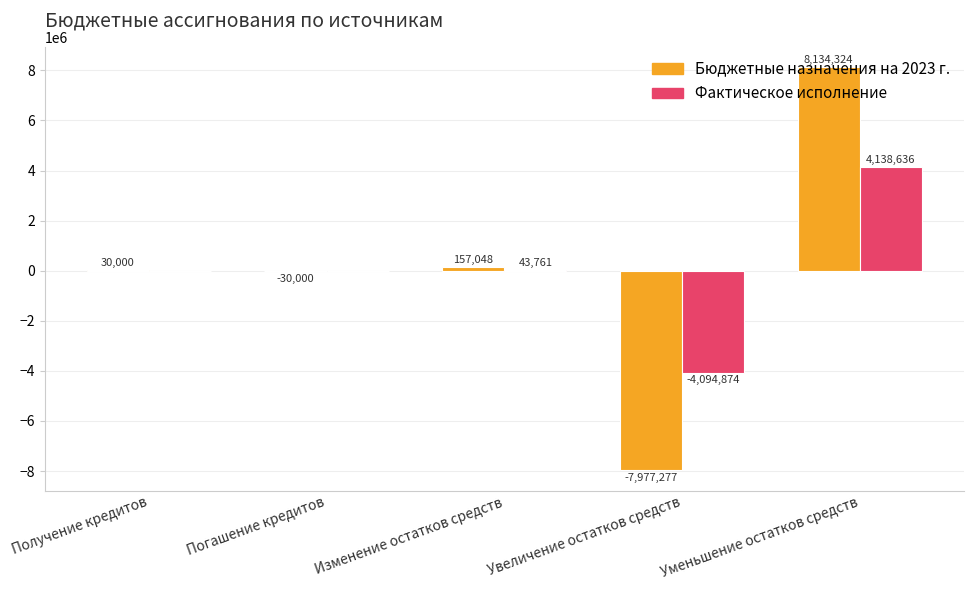

What is the maximum value shown in the chart?

8134324.5